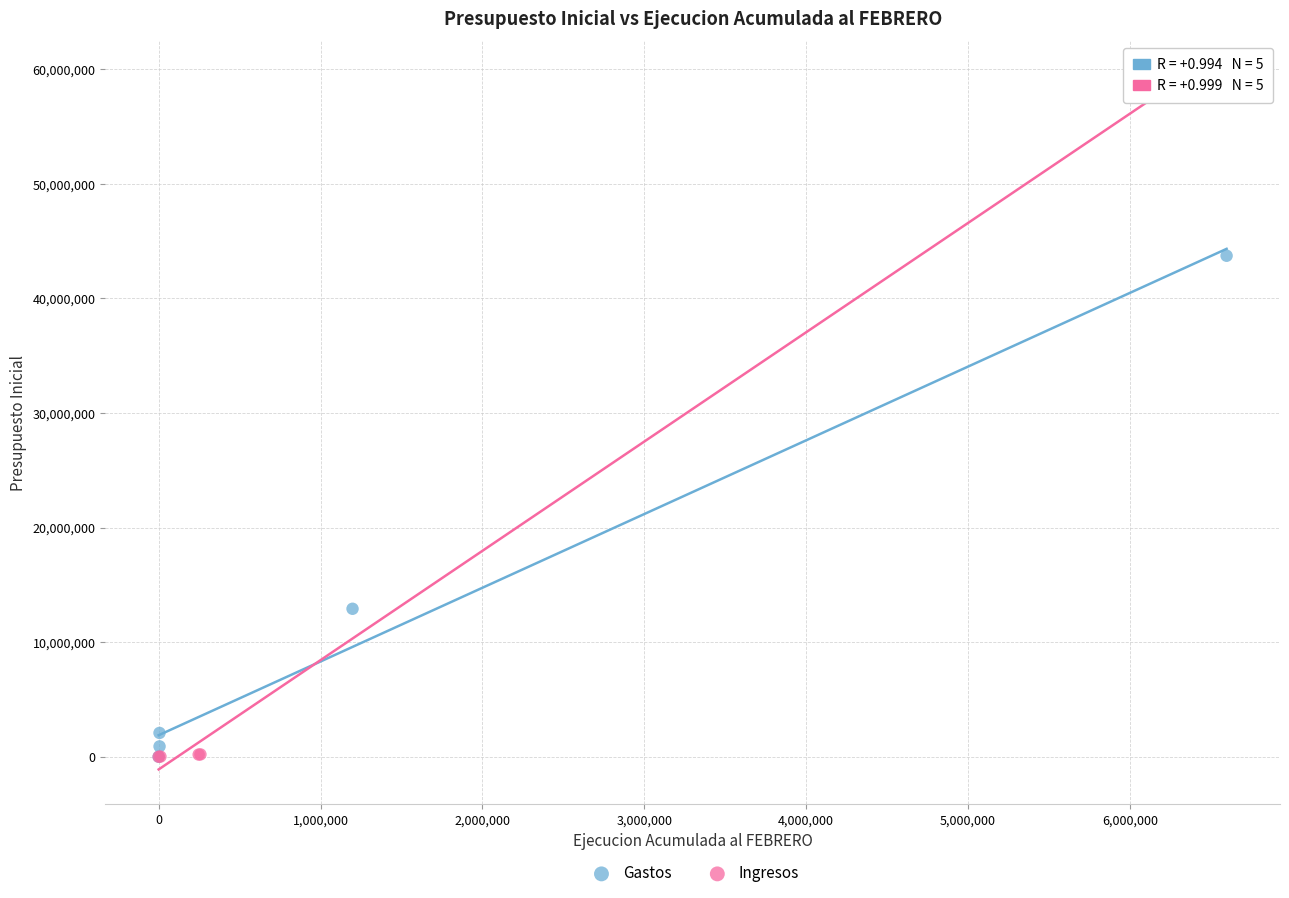

Which series reaches the maximum Y coordinate?

Ingresos